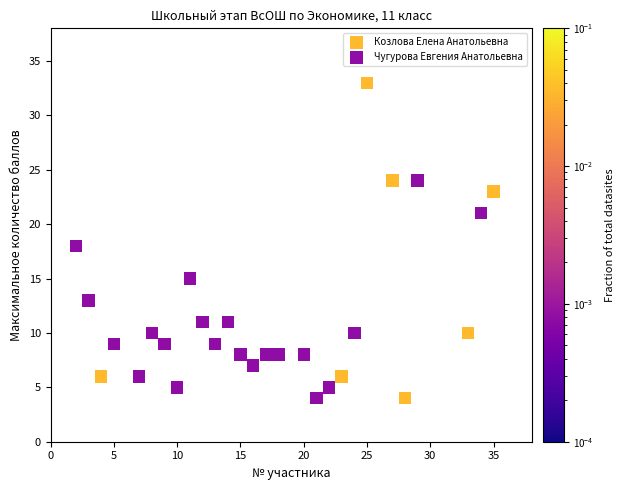

Which series has the widest spread of Y values?

Козлова Елена Анатольевна